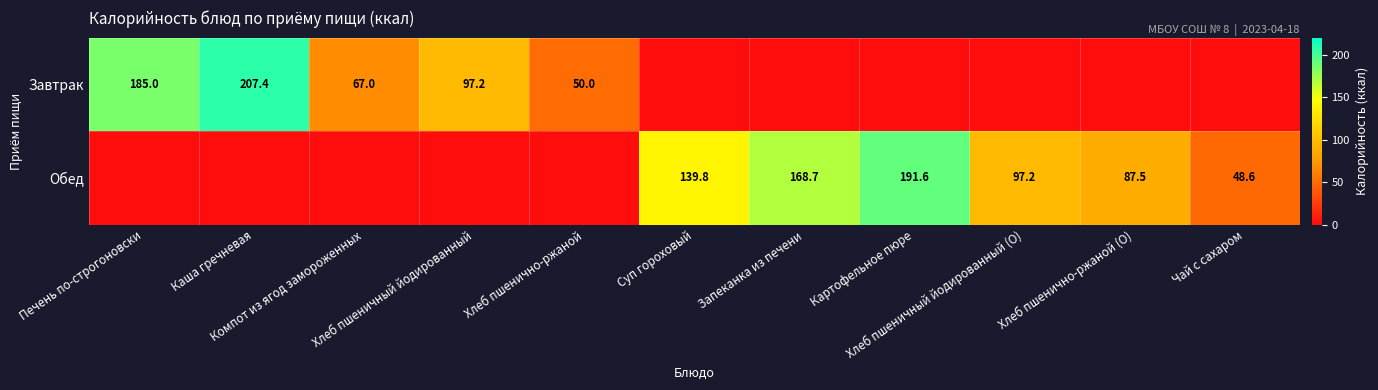

Count the number of data series in this chart.

2